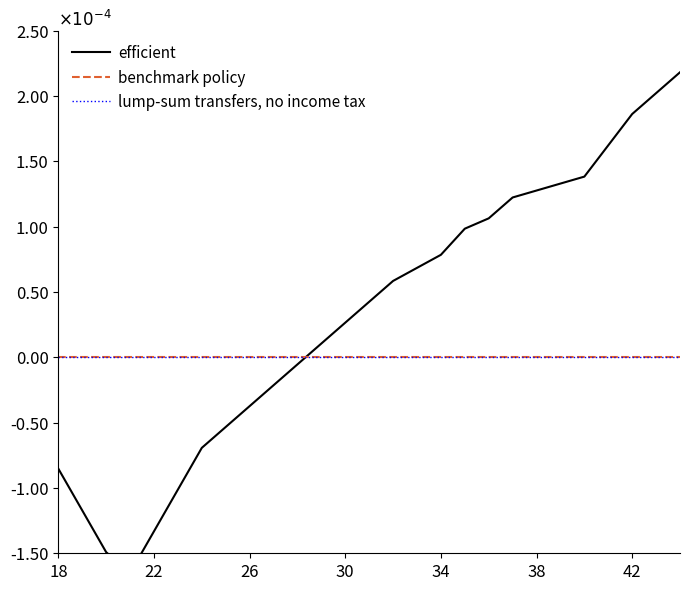

Is it true that efficient equals -0.0 at 30?

False